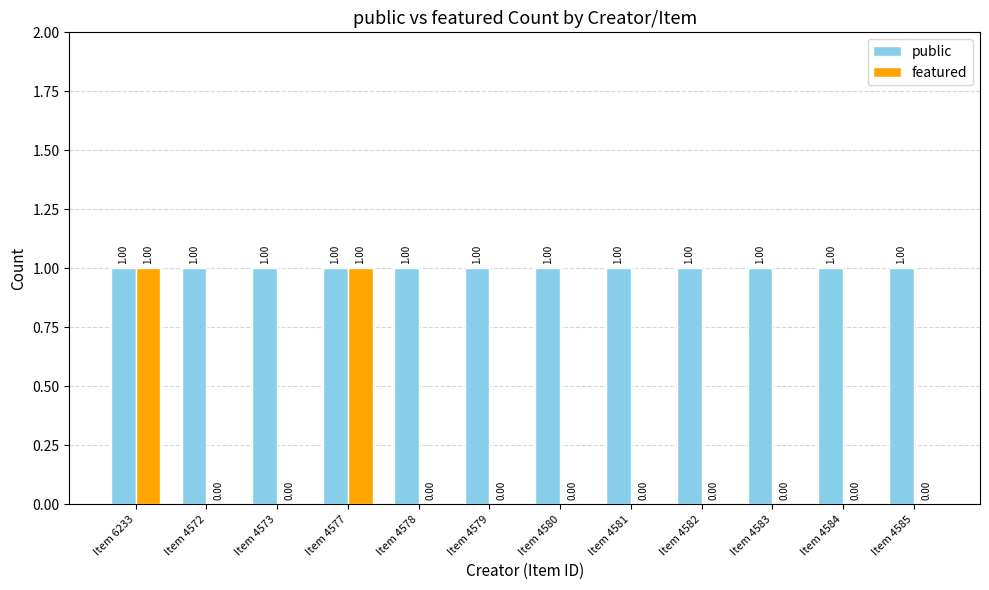

Is the value of featured at Item 4580 greater than the value of public at Item 4572?

No